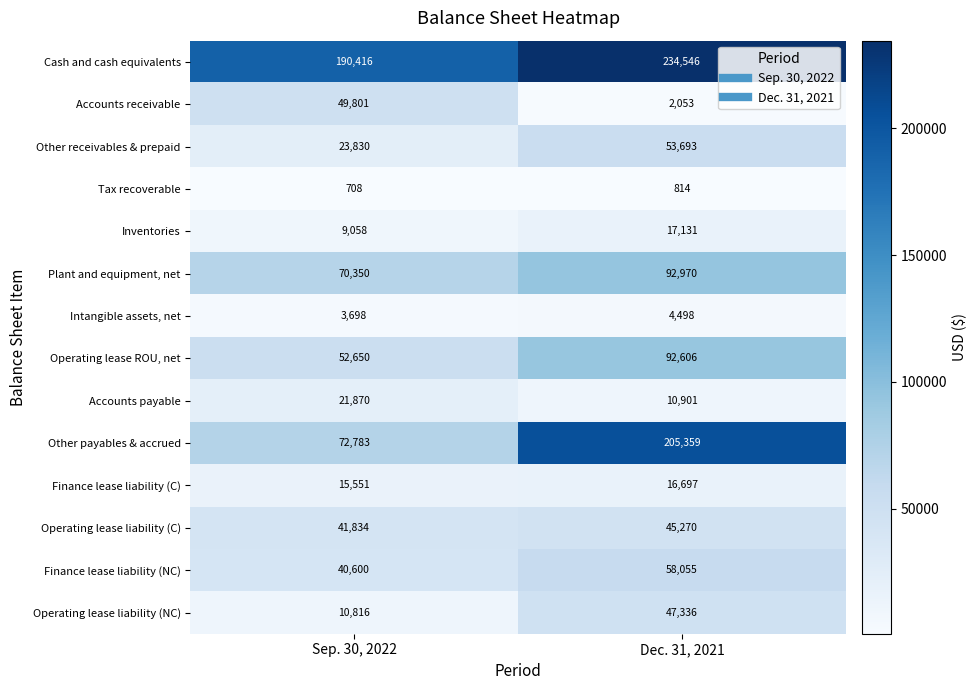

Reading right to left, what are all the values shown in this chart?

Cash and cash equivalents: Dec. 31, 2021=234546	Sep. 30, 2022=190416
Accounts receivable: Dec. 31, 2021=2053	Sep. 30, 2022=49801
Other receivables & prepaid: Dec. 31, 2021=53693	Sep. 30, 2022=23830
Tax recoverable: Dec. 31, 2021=814	Sep. 30, 2022=708
Inventories: Dec. 31, 2021=17131	Sep. 30, 2022=9058
Plant and equipment, net: Dec. 31, 2021=92970	Sep. 30, 2022=70350
Intangible assets, net: Dec. 31, 2021=4498	Sep. 30, 2022=3698
Operating lease ROU, net: Dec. 31, 2021=92606	Sep. 30, 2022=52650
Accounts payable: Dec. 31, 2021=10901	Sep. 30, 2022=21870
Other payables & accrued: Dec. 31, 2021=205359	Sep. 30, 2022=72783
Finance lease liability (C): Dec. 31, 2021=16697	Sep. 30, 2022=15551
Operating lease liability (C): Dec. 31, 2021=45270	Sep. 30, 2022=41834
Finance lease liability (NC): Dec. 31, 2021=58055	Sep. 30, 2022=40600
Operating lease liability (NC): Dec. 31, 2021=47336	Sep. 30, 2022=10816